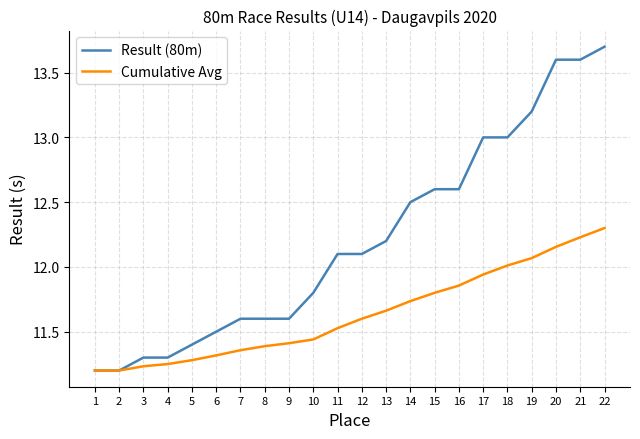

Rank the series at 12 from lowest to highest value.

Cumulative Avg, Result (80m)